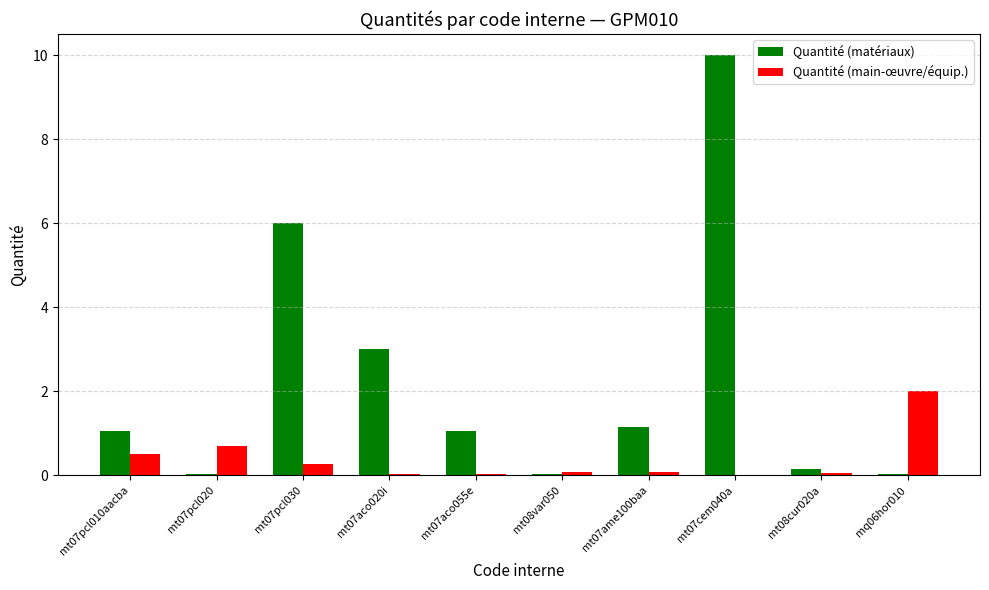

The Quantité (main-œuvre/équip.) series shows 0.1 at mt08var050. True or false?

True